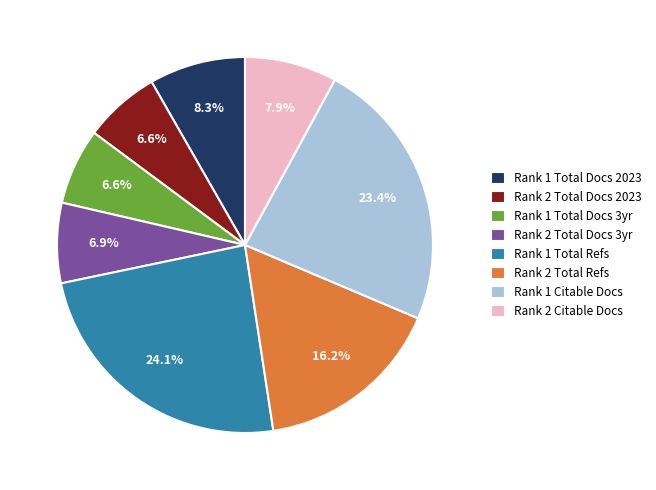

To the nearest percent, what is the difference between the largest and smallest slice percentages?

18%